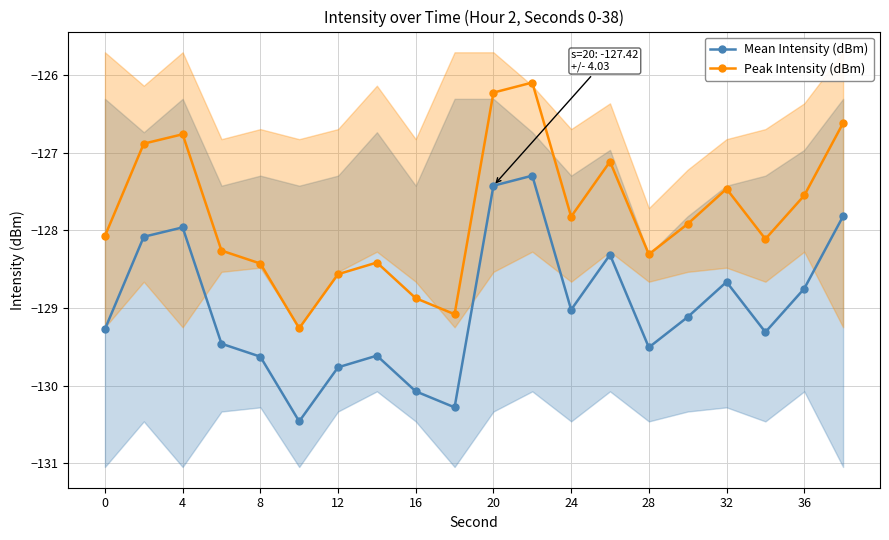

How many series are shown in this chart?

2